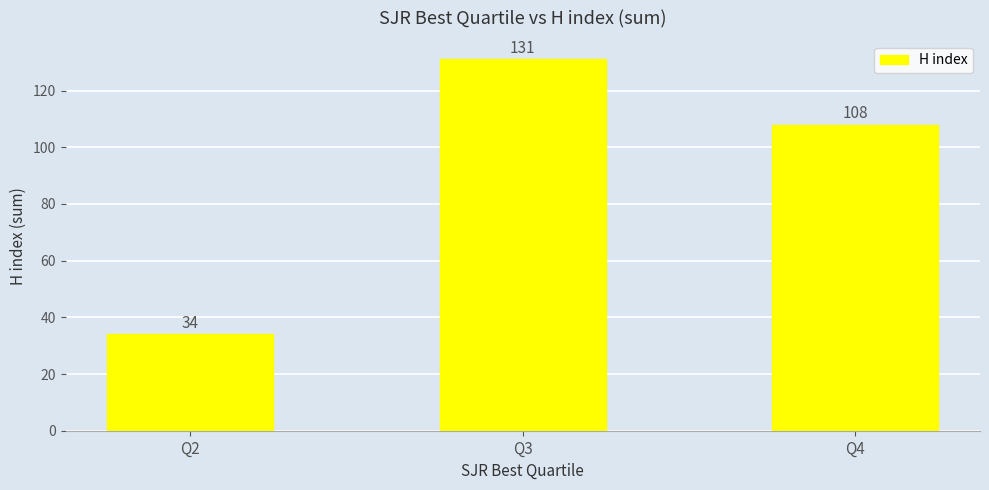

Reading right to left, what are all the values shown in this chart?

Q4=108	Q3=131	Q2=34